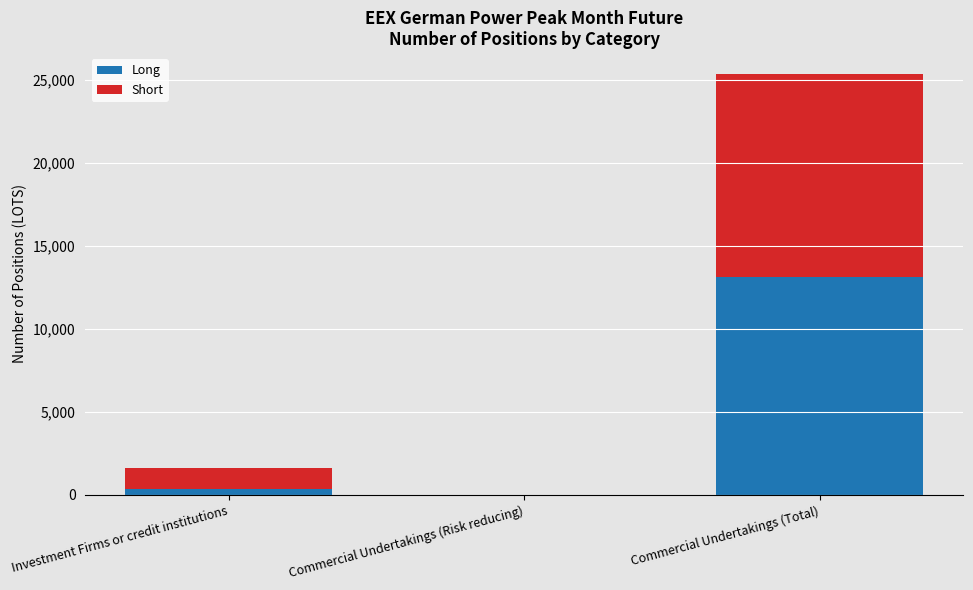

What is the maximum value for Long?

13113